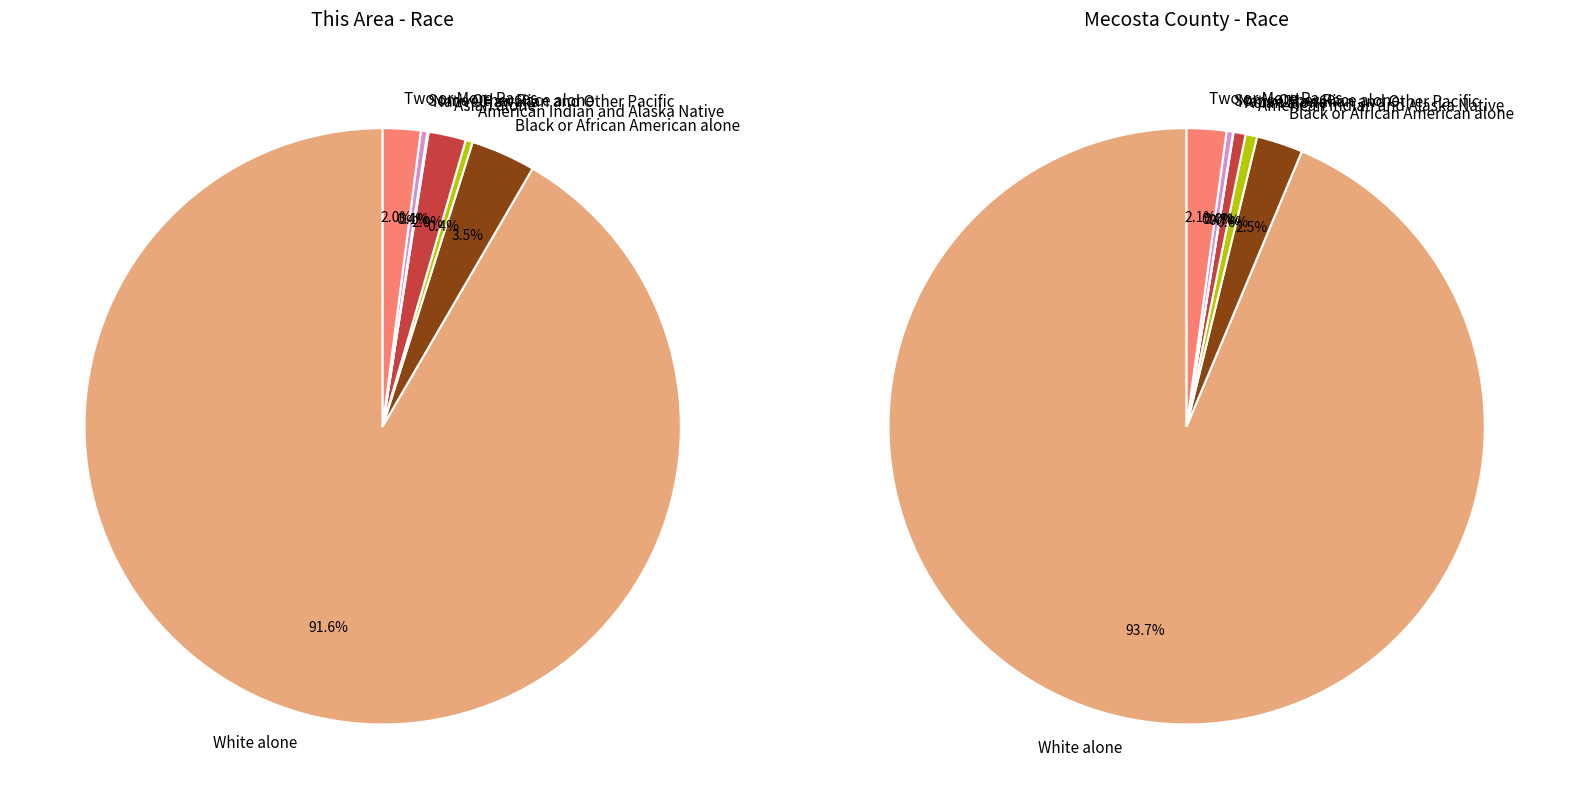

What is the smallest slice in the pie chart?

Native Hawaiian and Other Pacific